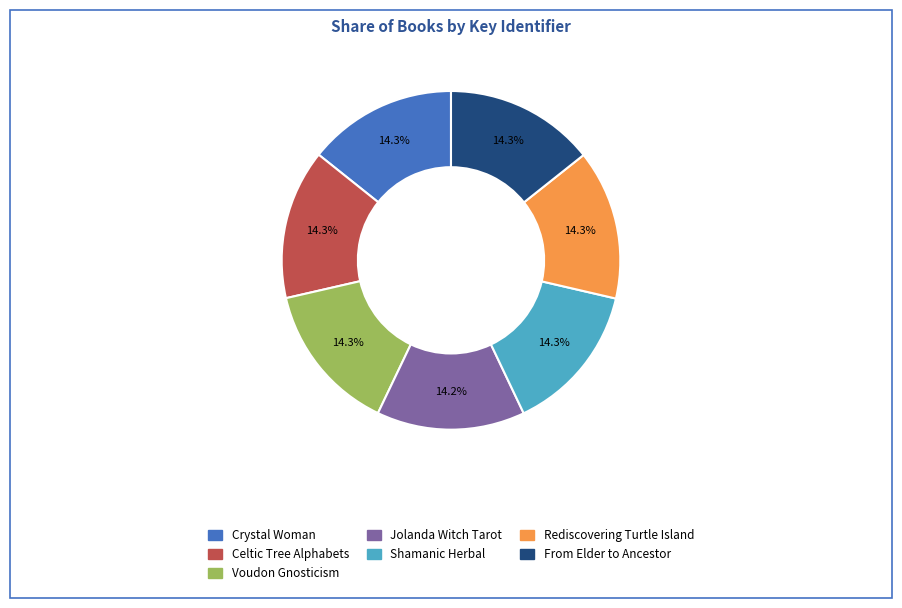

Does Voudon Gnosticism represent more than half of the total?

No